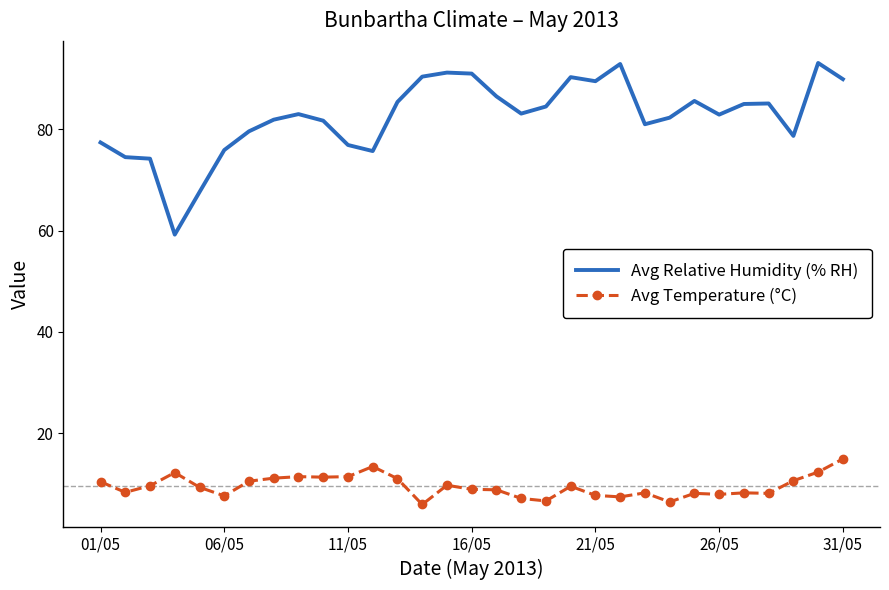

Rank the series by their average value, from lowest to highest.

Avg Temperature (°C), Avg Relative Humidity (% RH)